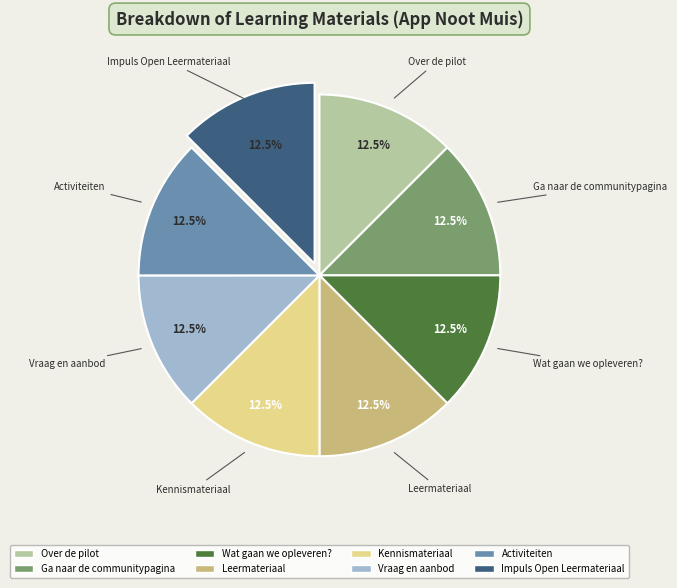

To the nearest percent, what is the combined percentage of Kennismateriaal and Activiteiten?

25%